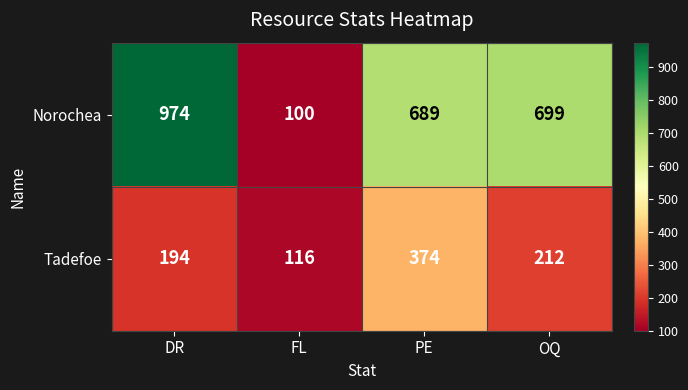

Which series has the largest range (max minus min)?

Norochea